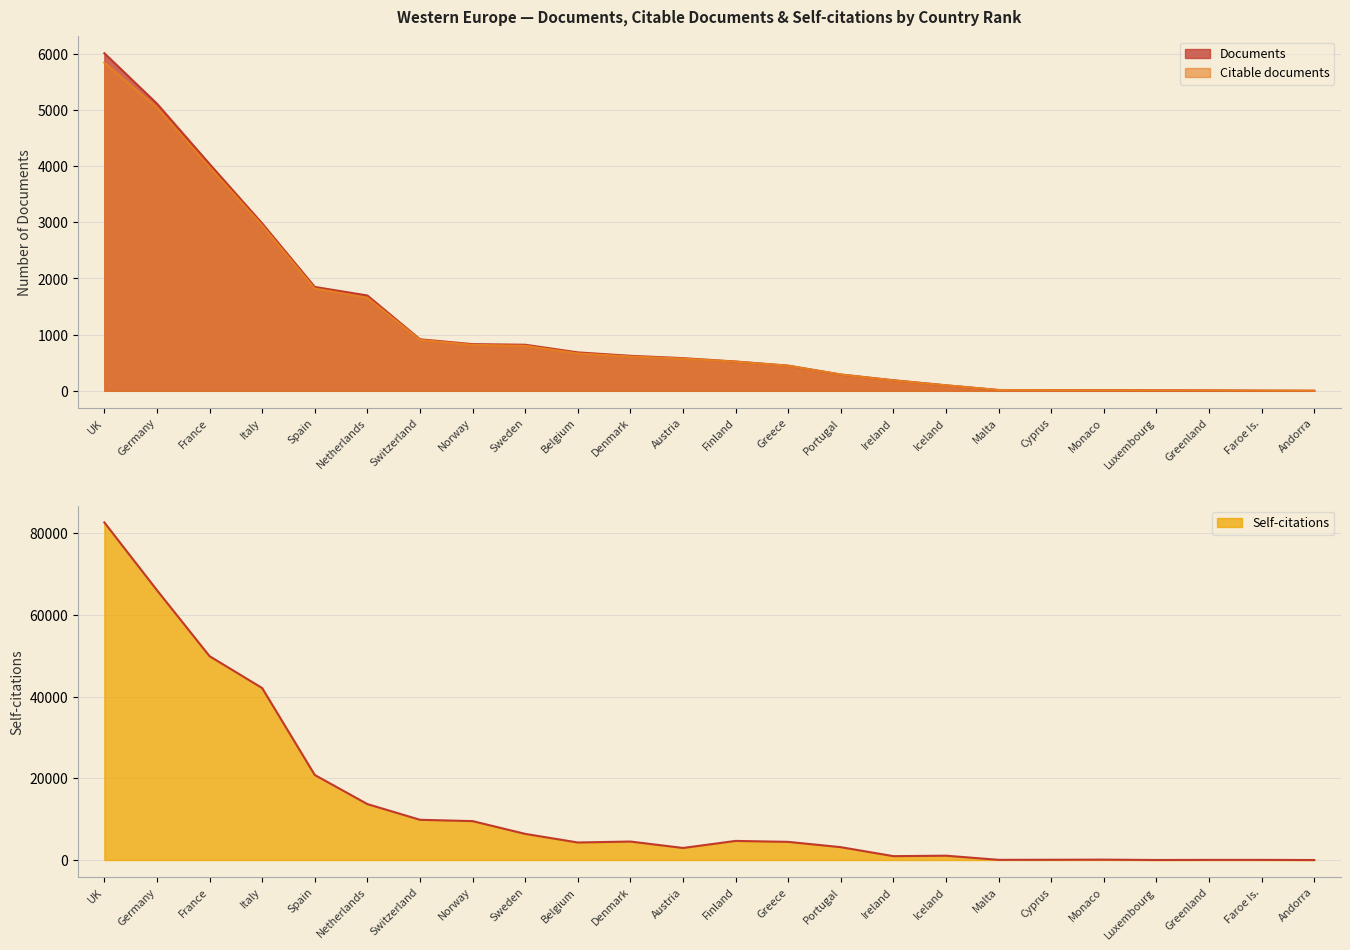

True or false: Citable documents has more than 0 interior local peaks.

False